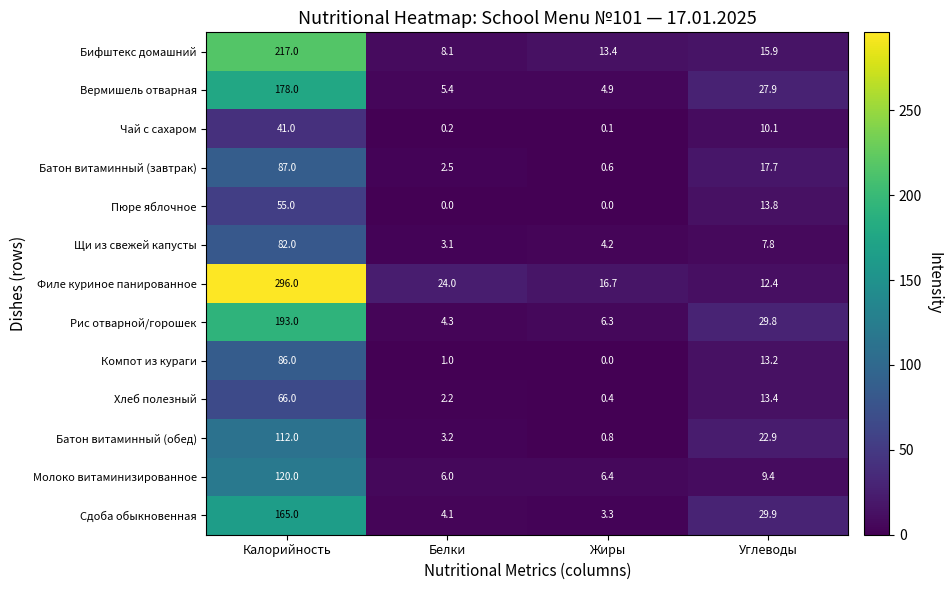

At Калорийность, list the series in order from largest to smallest.

Филе куриное панированное, Бифштекс домашний, Рис отварной/горошек, Вермишель отварная, Сдоба обыкновенная, Молоко витаминизированное, Батон витаминный (обед), Батон витаминный (завтрак), Компот из кураги, Щи из свежей капусты, Хлеб полезный, Пюре яблочное, Чай с сахаром